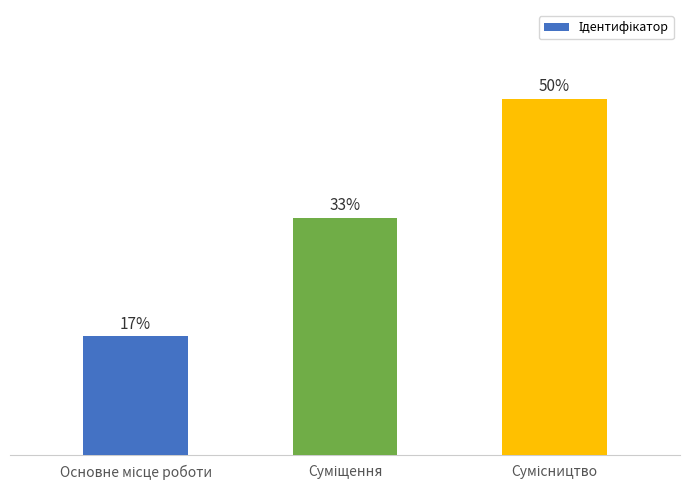

Where is the data nearest to the value 2?

Суміщення